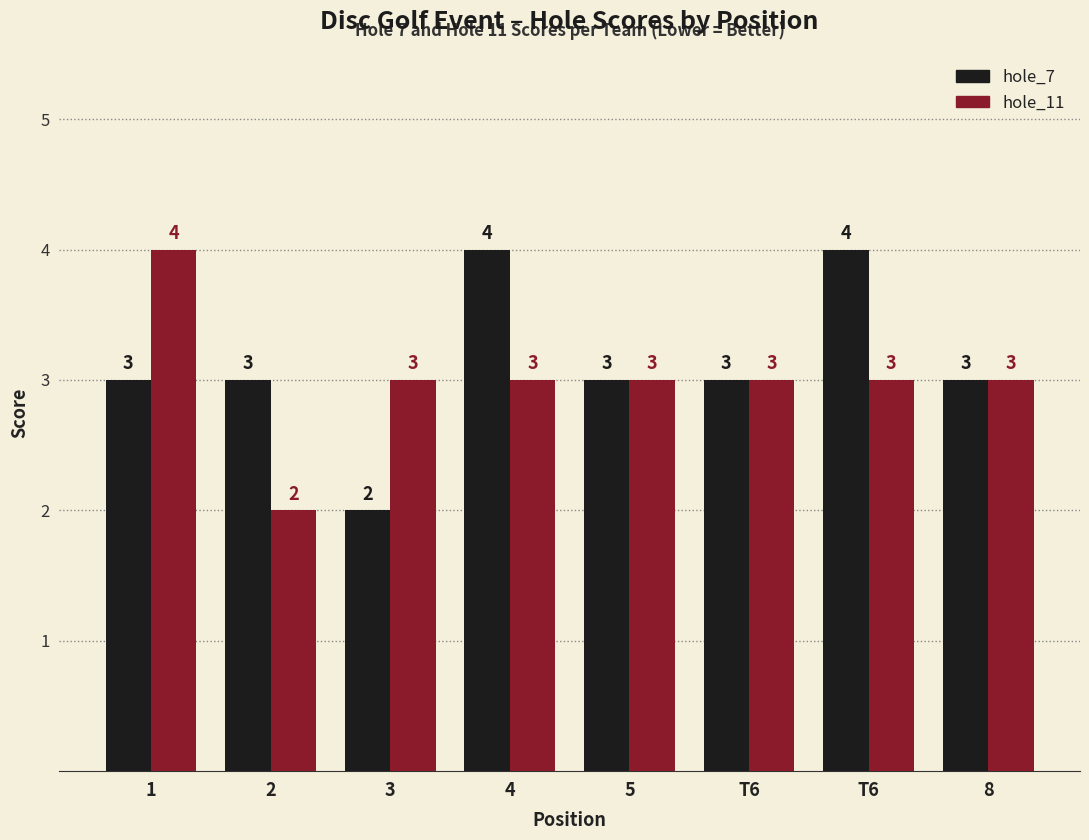

What is the difference between the maximum and minimum values in the hole_7 series?

2